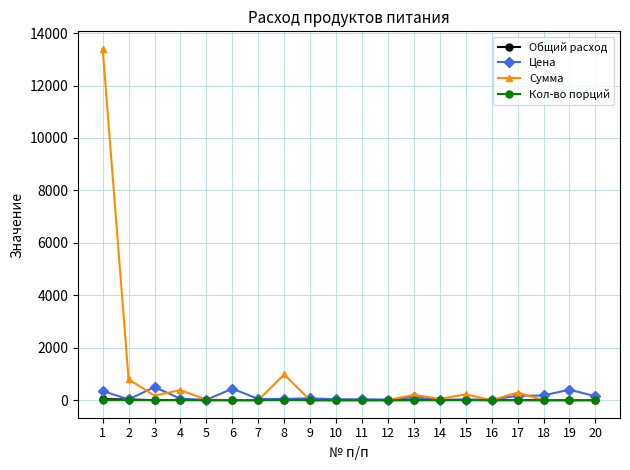

Which series has the largest total across all categories?

Сумма